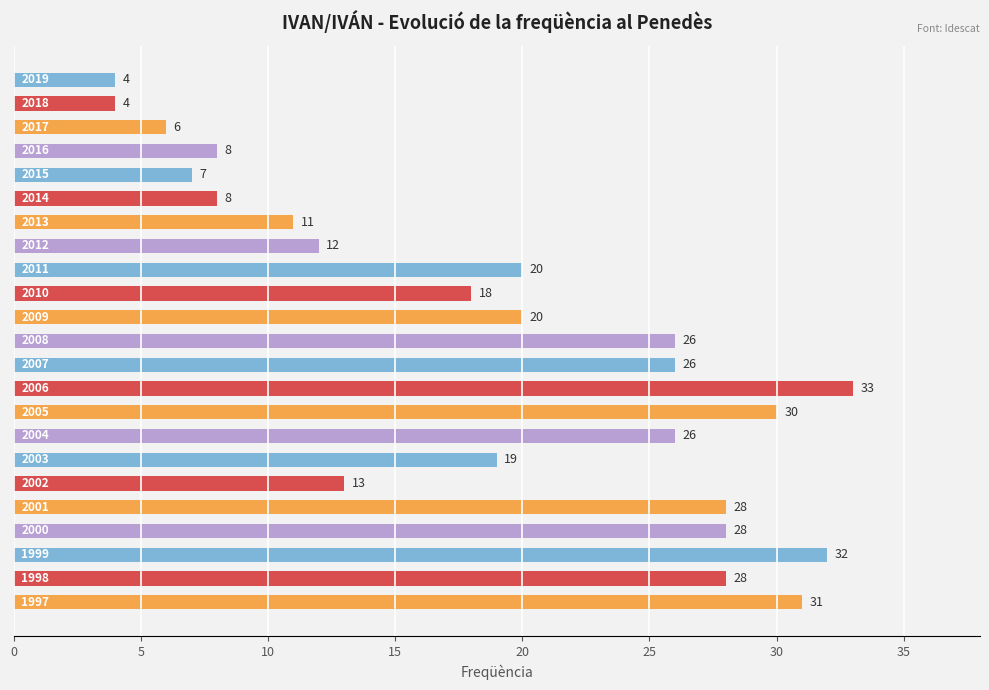

What is the sum of all values?

438